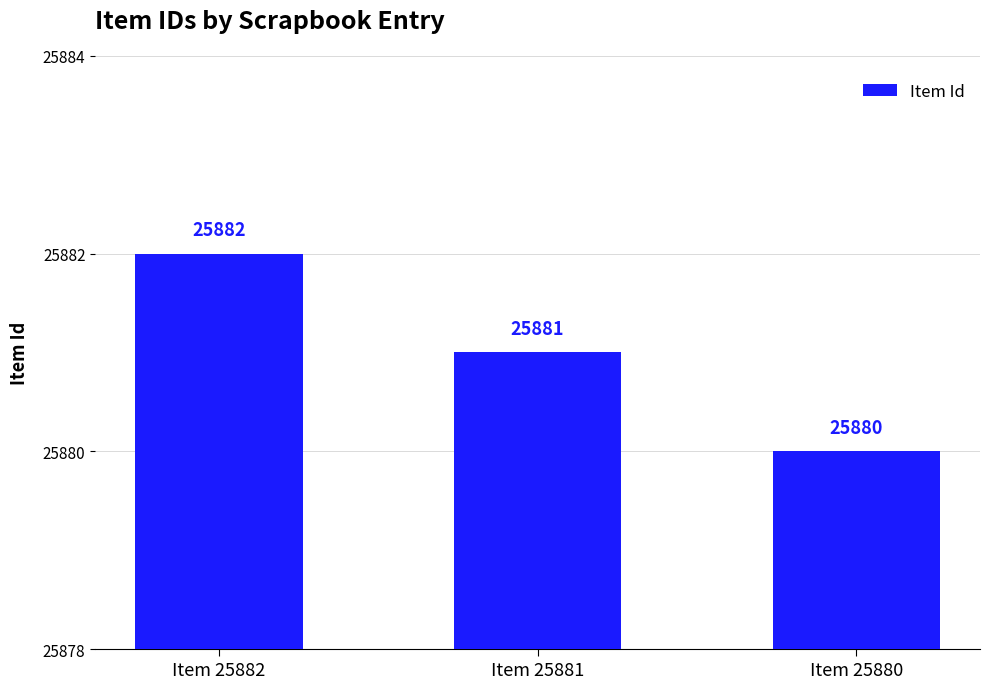

What is the ratio of the value at Item 25881 to the value at Item 25882?

1.0